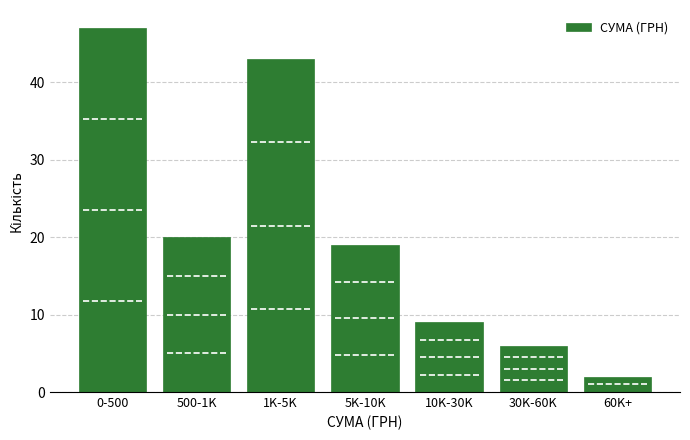

Reading left to right, transcribe all the data shown in this chart.

47	20	43	19	9	6	2